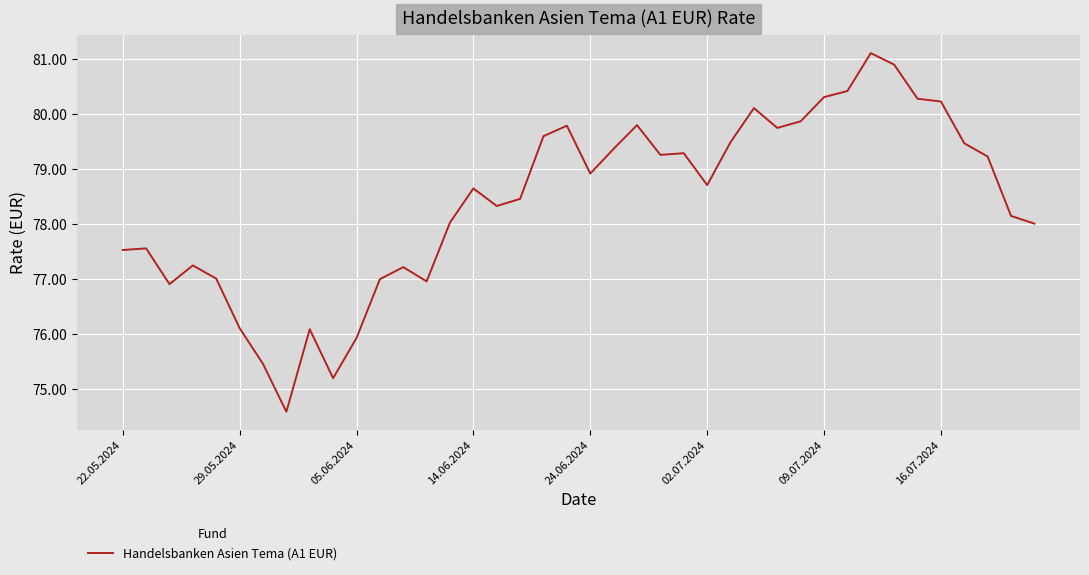

What is the difference between the maximum and minimum values?

6.5